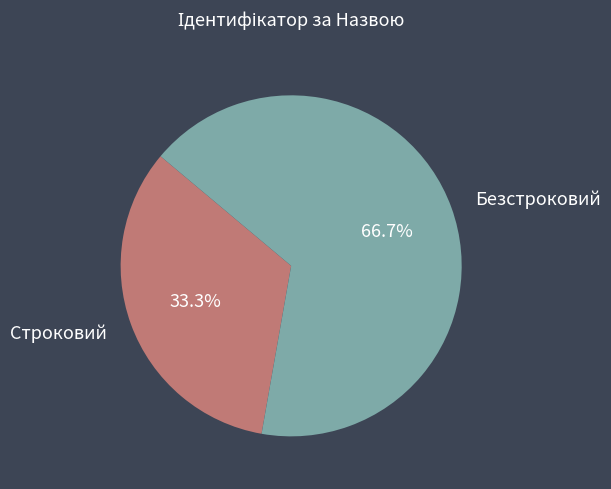

The Безстроковий slice represents 67% of the pie. True or false?

True